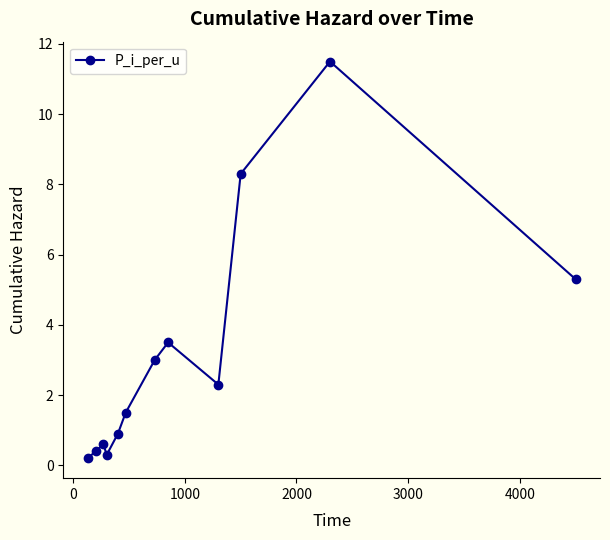

What is the greatest value displayed?

11.5